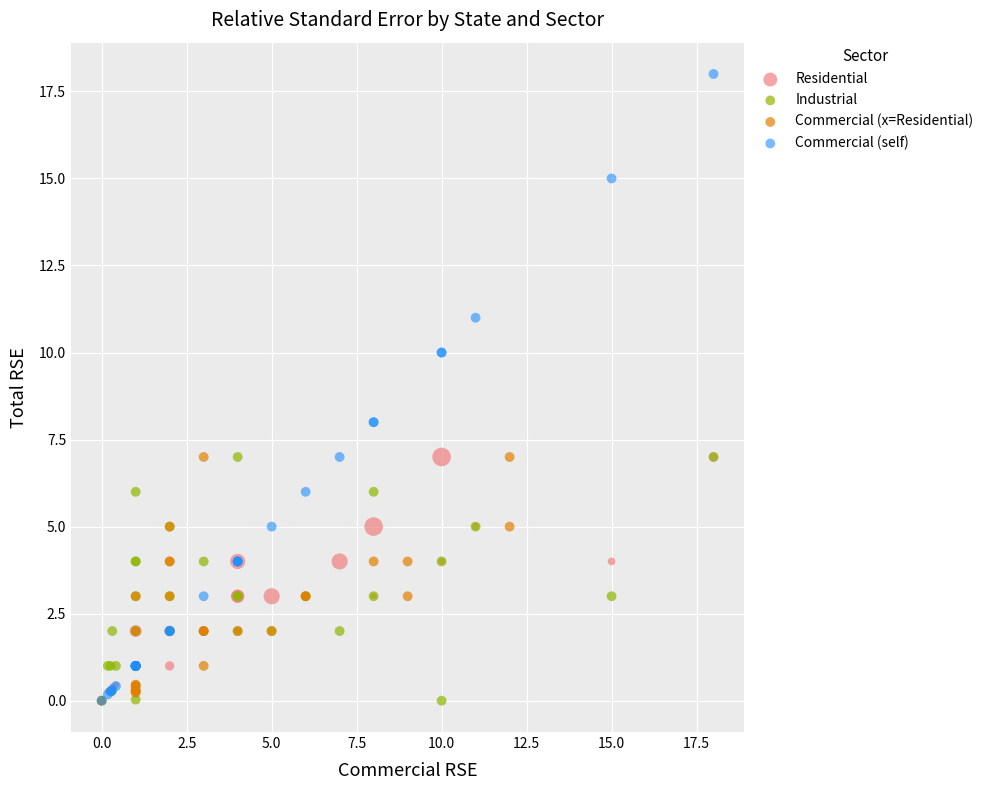

Which series has the widest spread of Y values?

Commercial (self)